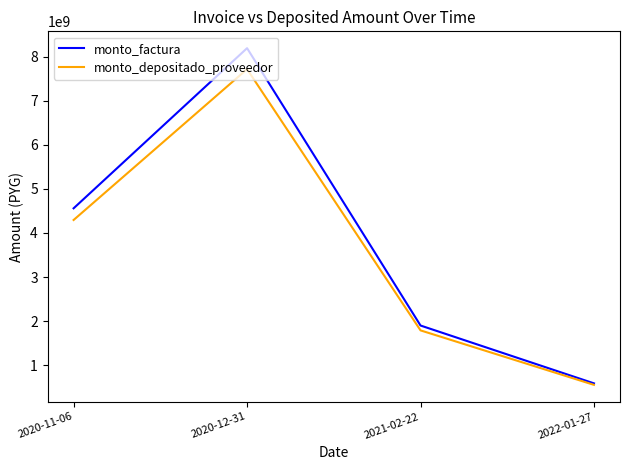

In monto_factura, how many points are higher than both neighbors (excluding endpoints)?

1